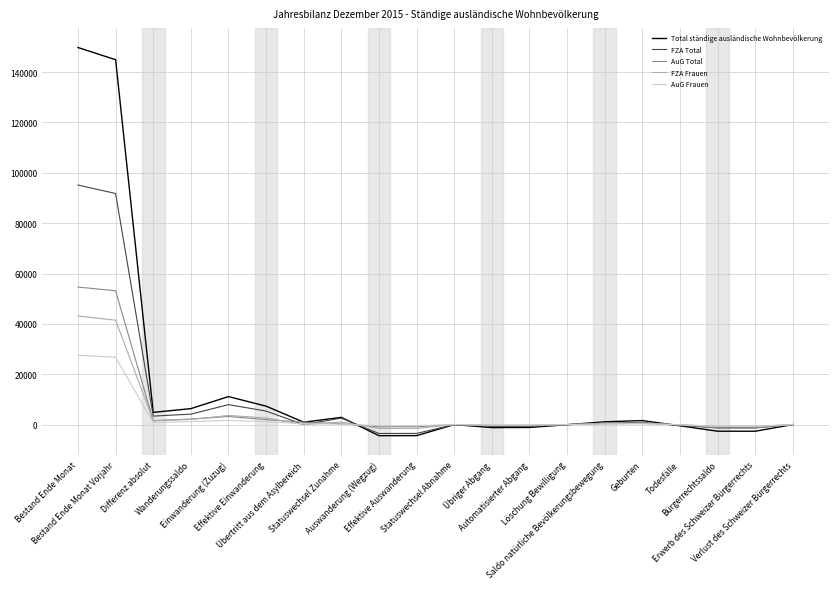

What is the smallest value displayed?

-4411